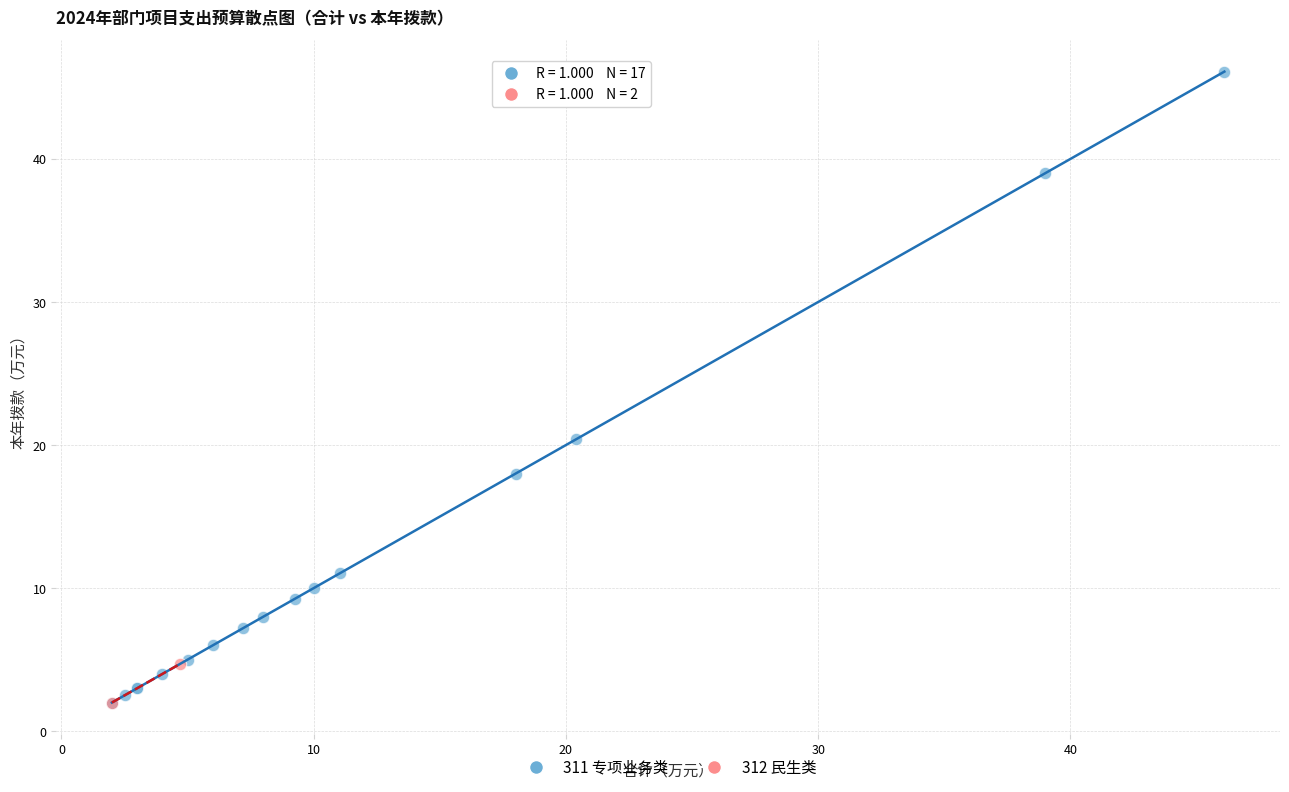

What are all the series names shown in the legend?

311 专项业务类, 312 民生类